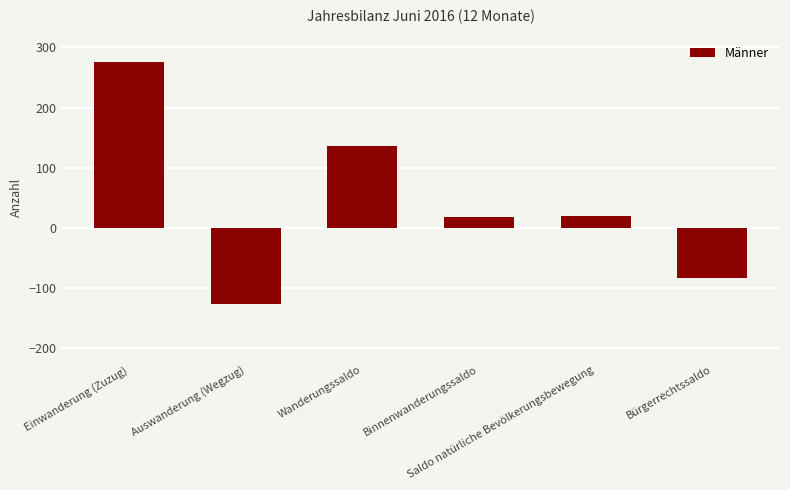

Which has a higher value, Wanderungssaldo or Einwanderung (Zuzug)?

Einwanderung (Zuzug)